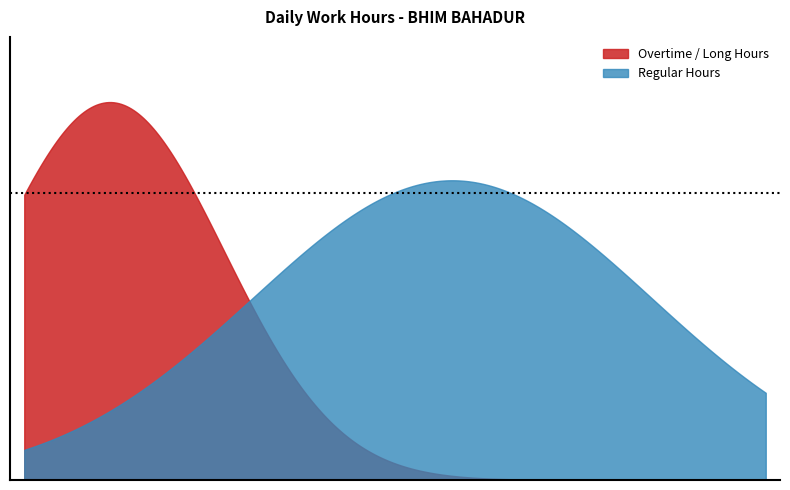

Which has a higher value, 15 or 5?

15